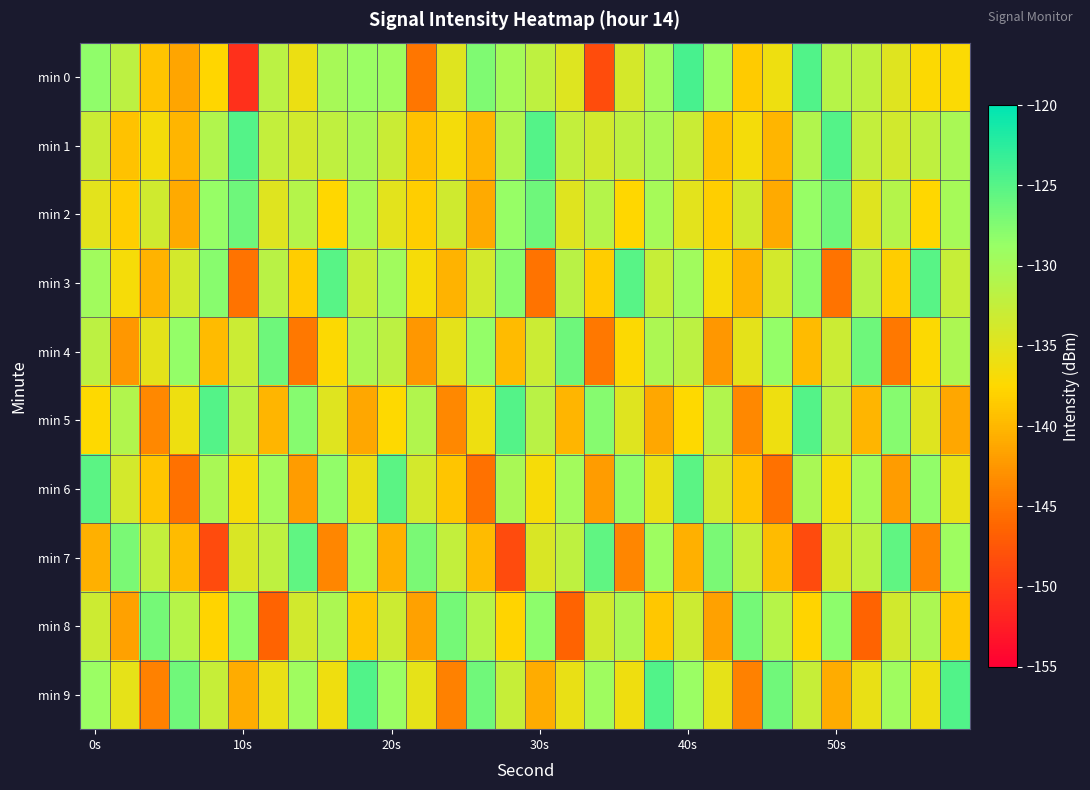

Which series has the largest total across all categories?

min 1